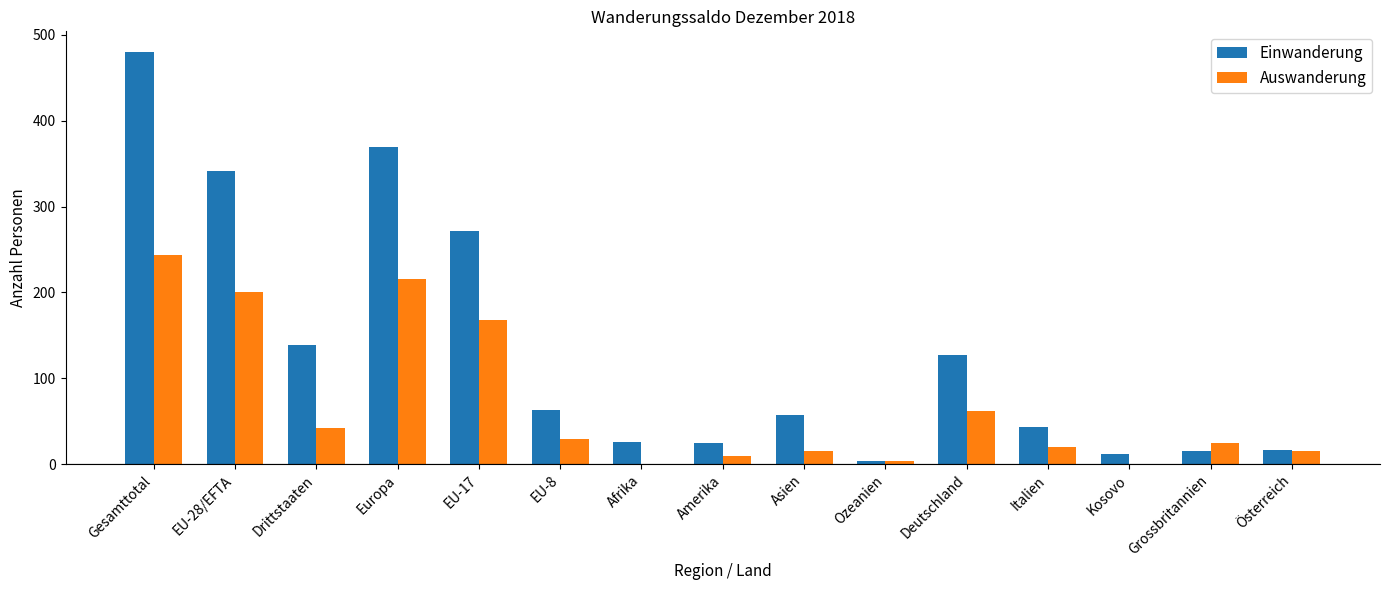

Is it true that Einwanderung equals 12 at Kosovo?

True